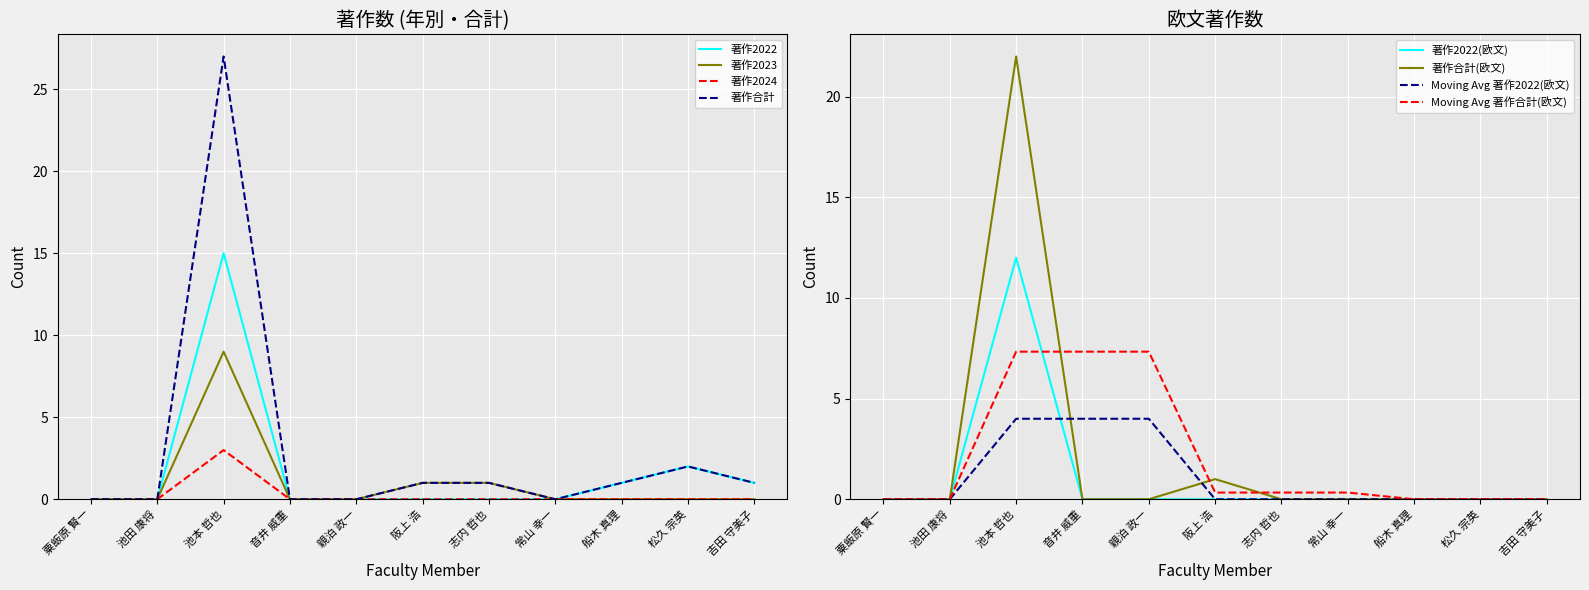

Which has a higher value, 音井 威重 or 池田 康将?

音井 威重